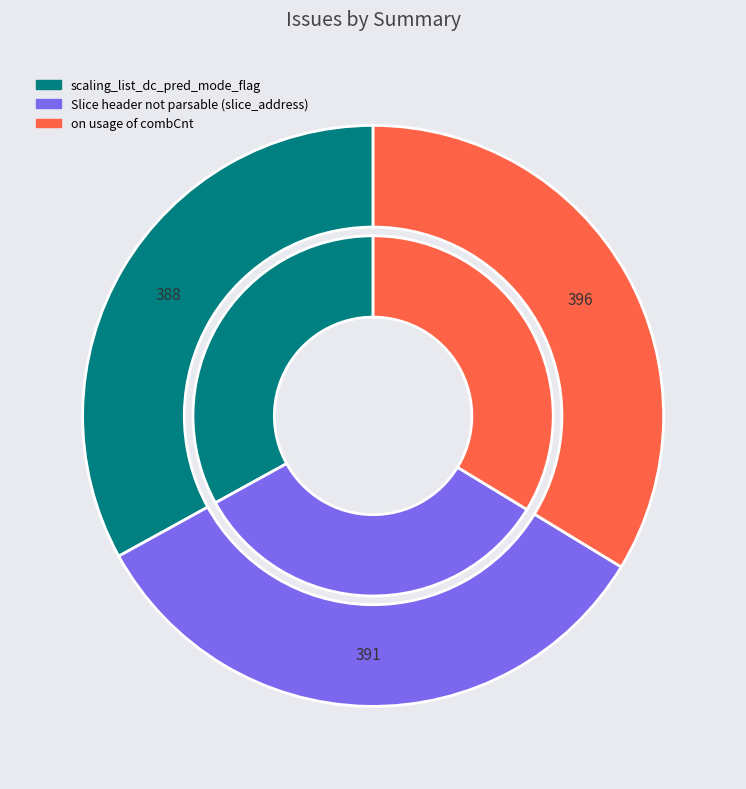

Count the number of slices in the pie.

3